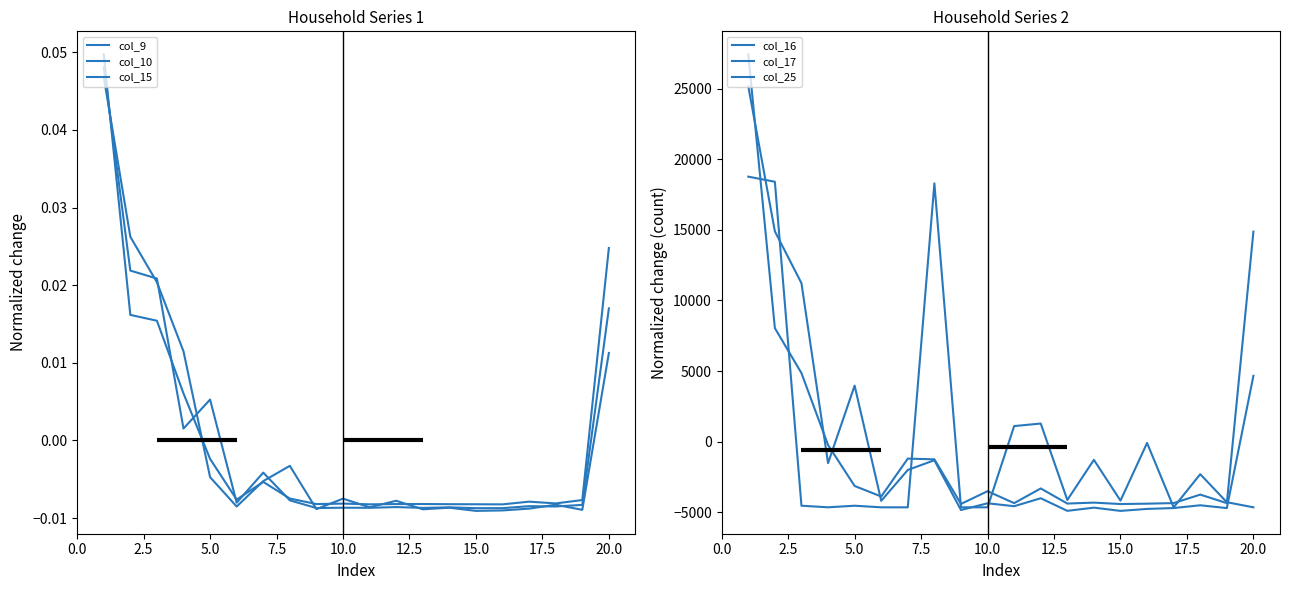

What is the highest value of the col_17 series?

18763.1